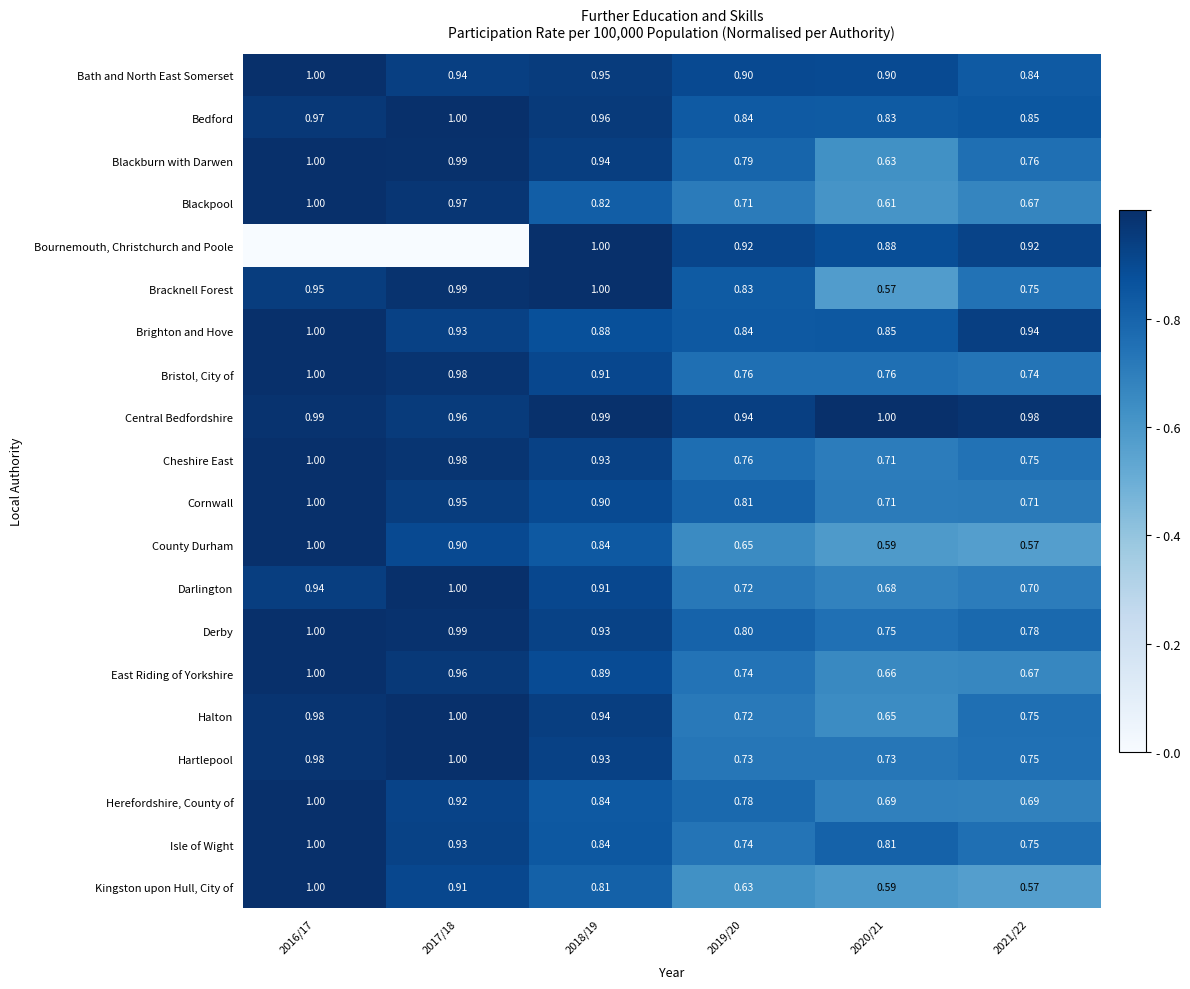

Which series changed the most between 2018/19 and 2019/20?

Halton